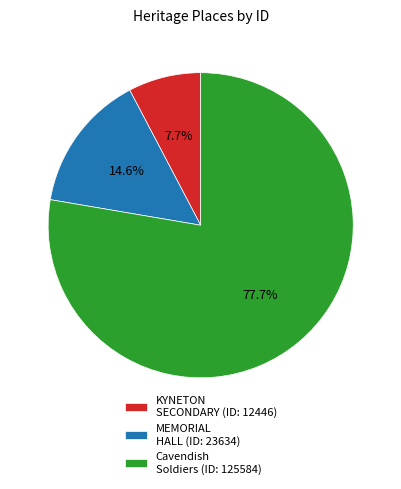

Which category has the biggest portion of the pie?

Cavendish Soldiers (ID: 125584)